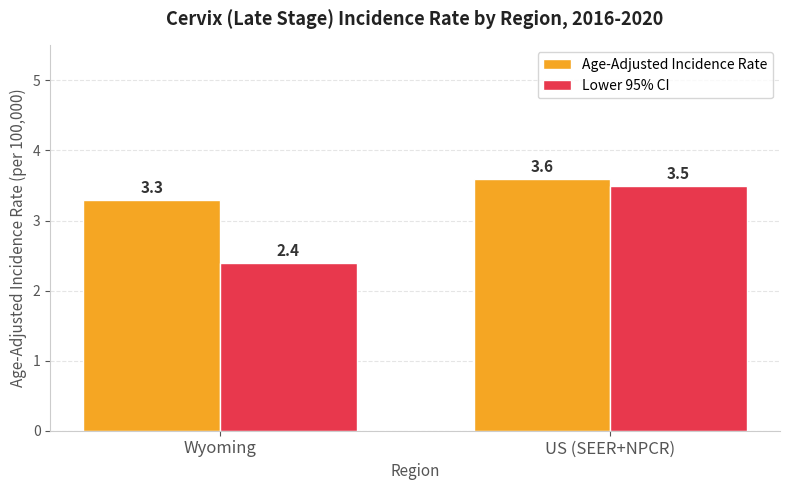

What is the greatest value displayed?

3.6